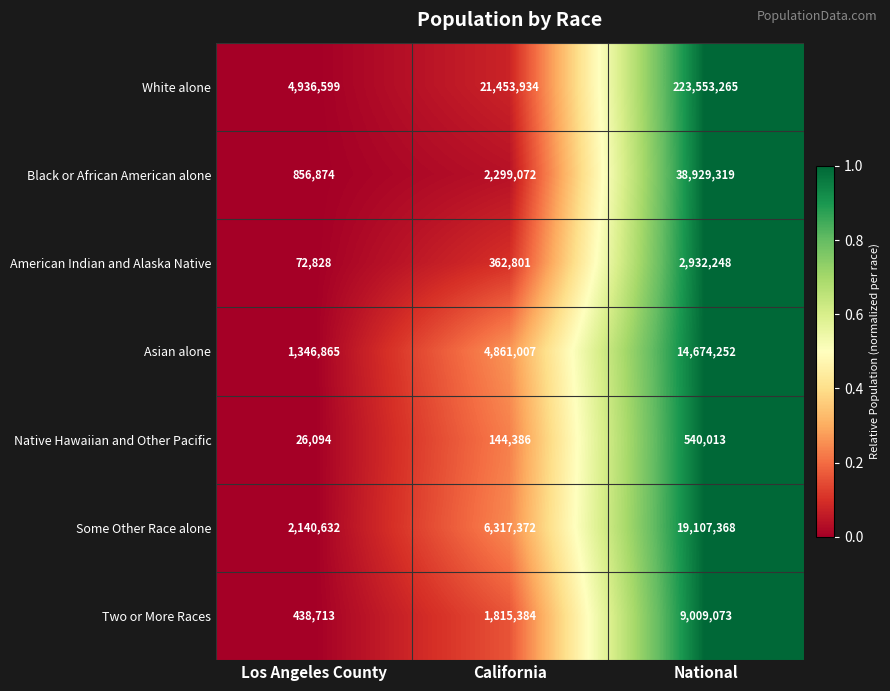

True or false: Asian alone has a value of 4861007 at California.

True